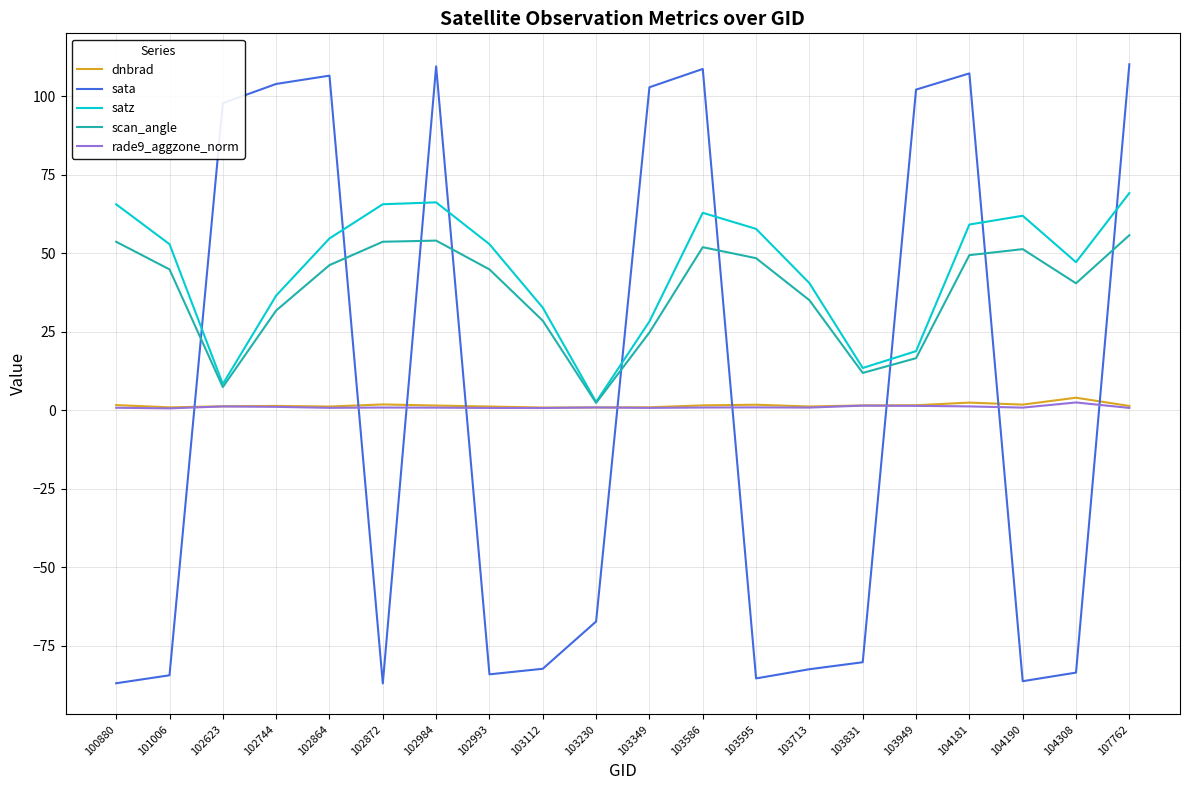

Which series has the largest range (max minus min)?

sata